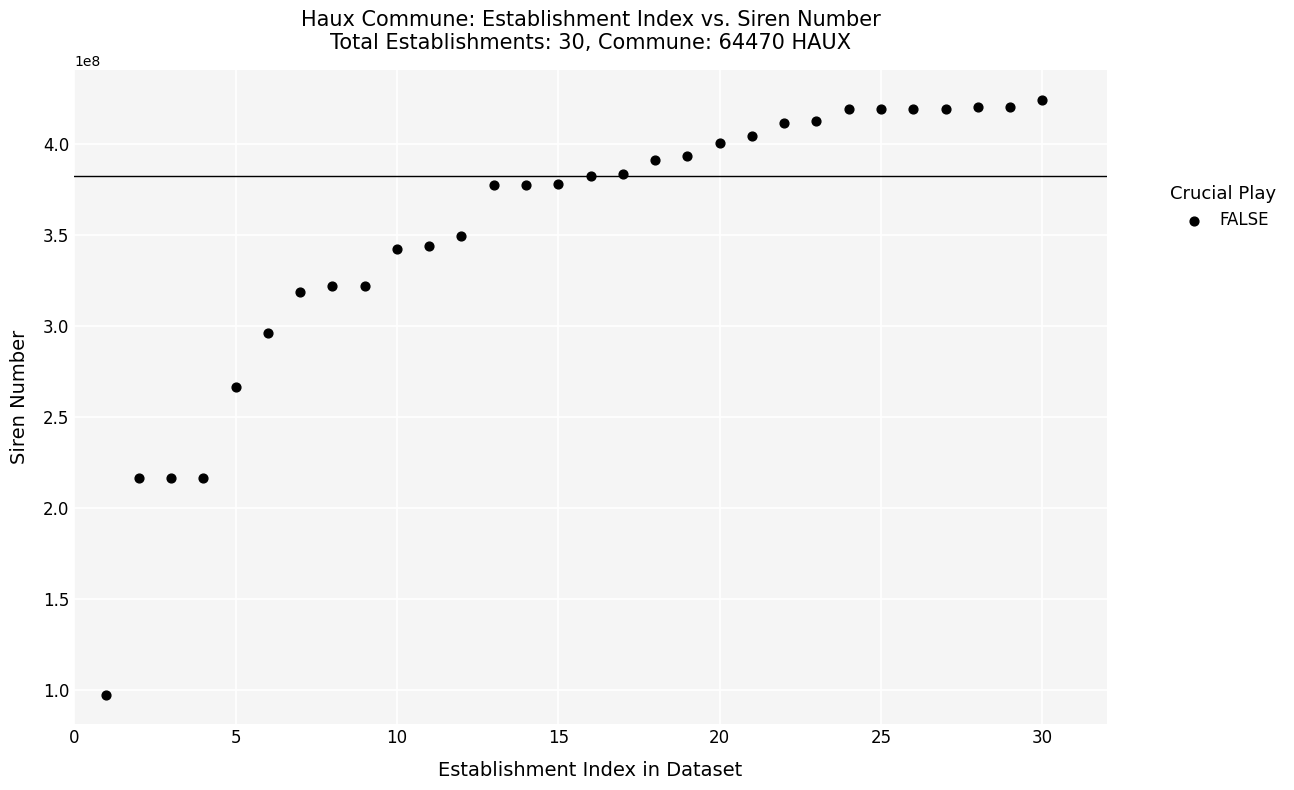

What is the range of X values (max minus min)?

29